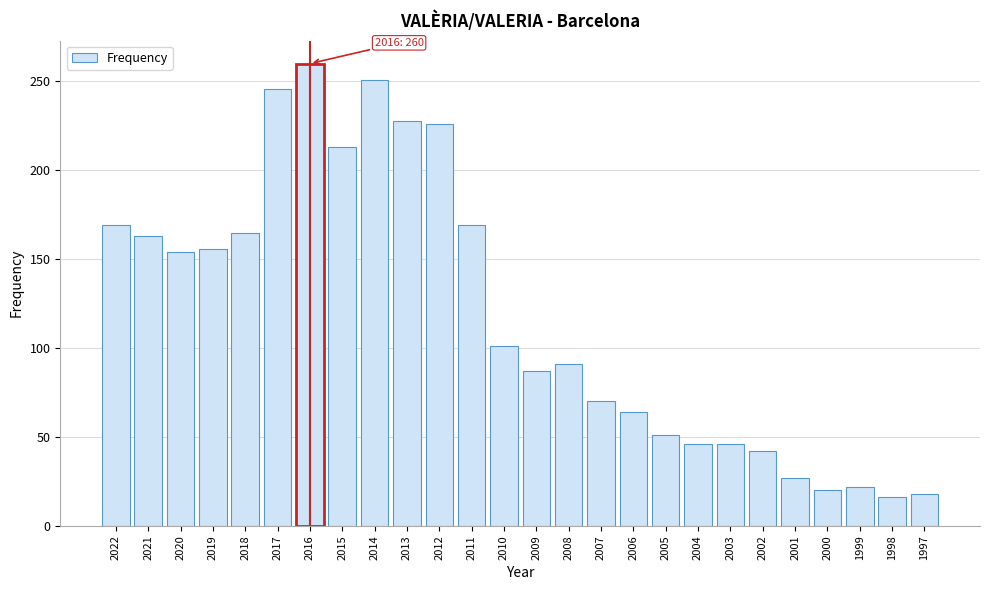

Reading right to left, transcribe all the data shown in this chart.

18	16	22	20	27	42	46	46	51	64	70	91	87	101	169	226	228	251	213	260	246	165	156	154	163	169